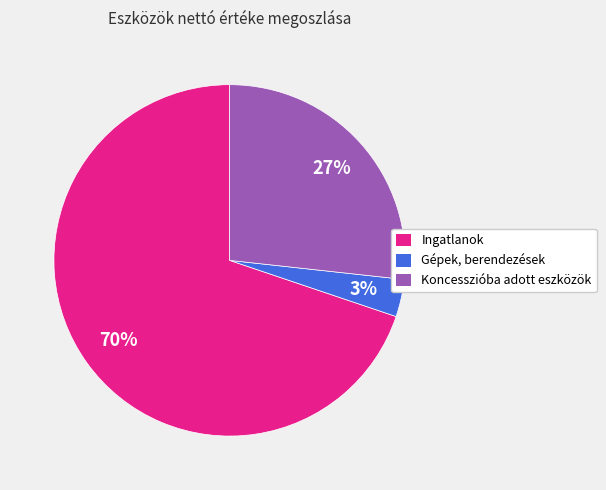

What is the smallest slice in the pie chart?

Gépek, berendezések